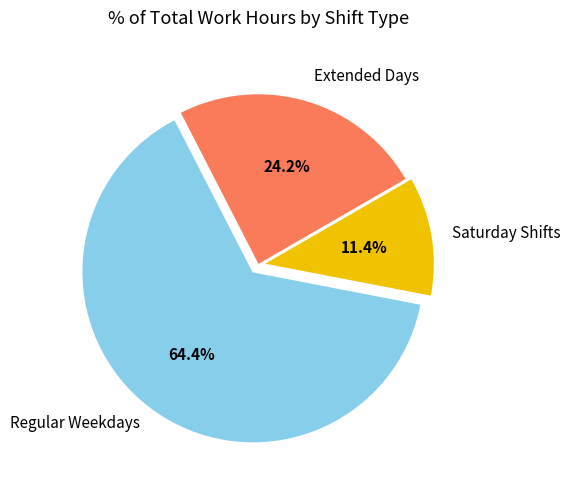

Is there any slice that represents more than half of the pie?

Yes